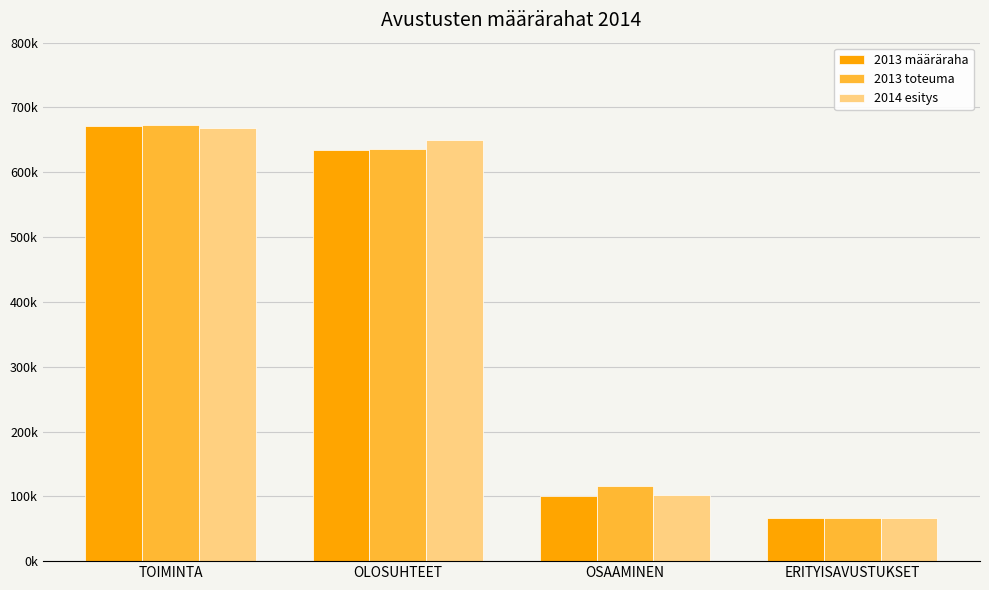

What is the label of the 2nd bar from the right?

OSAAMINEN